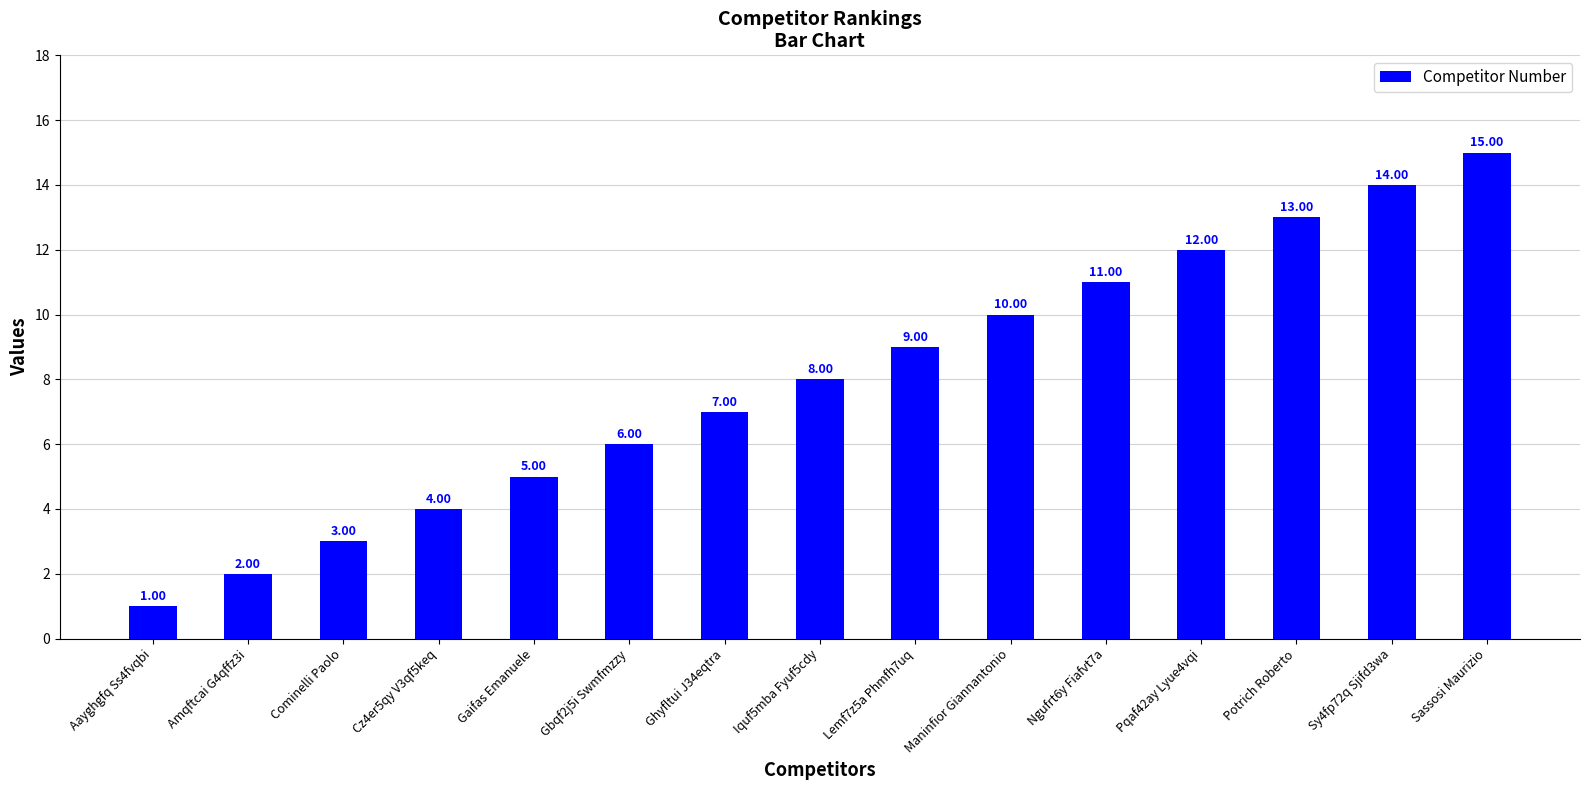

What is the change in value from Amqftcai G4qffz3i to Gaifas Emanuele?

+3